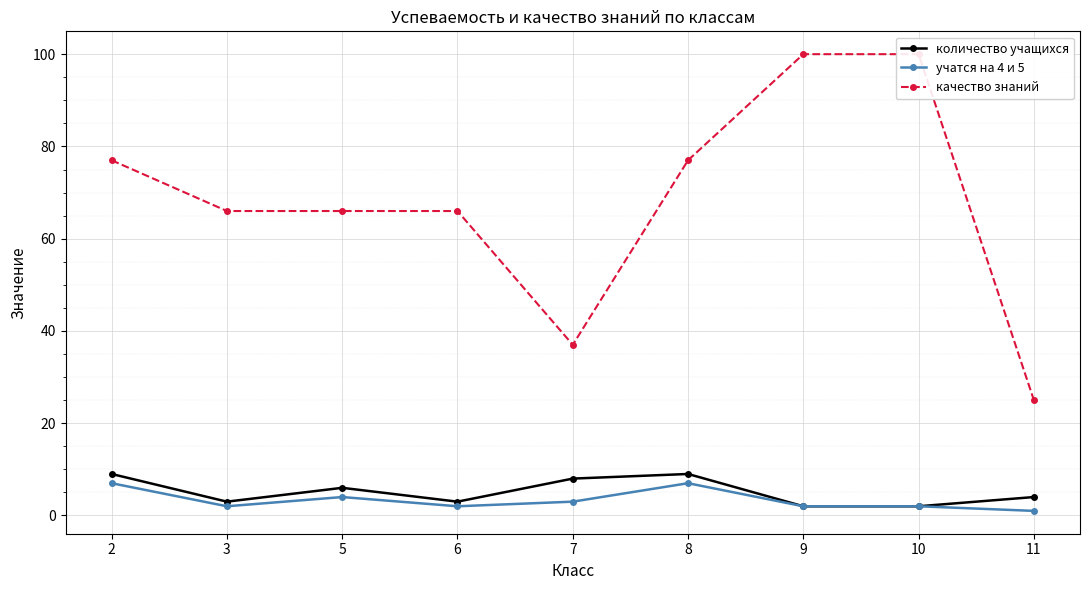

Reading left to right, transcribe all the data shown in this chart.

количество учащихся: 9	3	6	3	8	9	2	2	4
учатся на 4 и 5: 7	2	4	2	3	7	2	2	1
качество знаний: 77	66	66	66	37	77	100	100	25